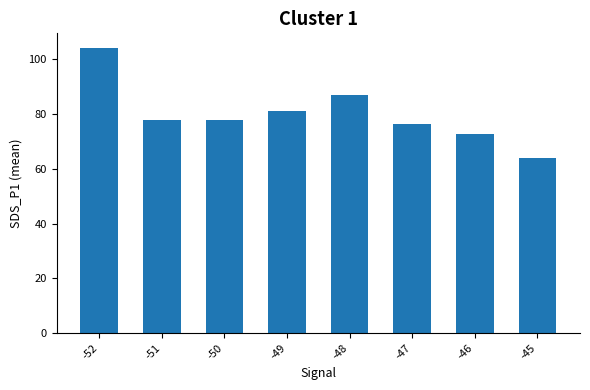

At which category does the chart reach its minimum across all series?

-45